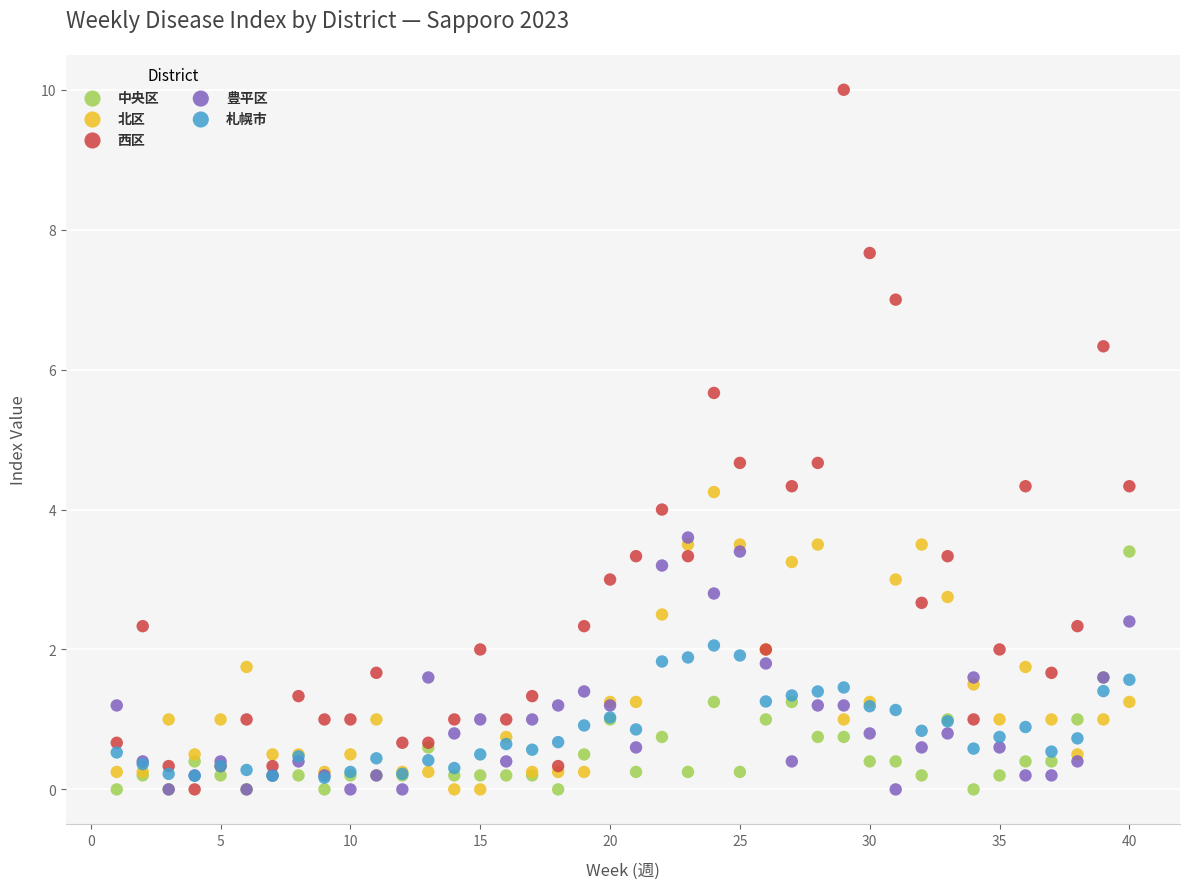

What are all the series names shown in the legend?

中央区, 北区, 西区, 豊平区, 札幌市